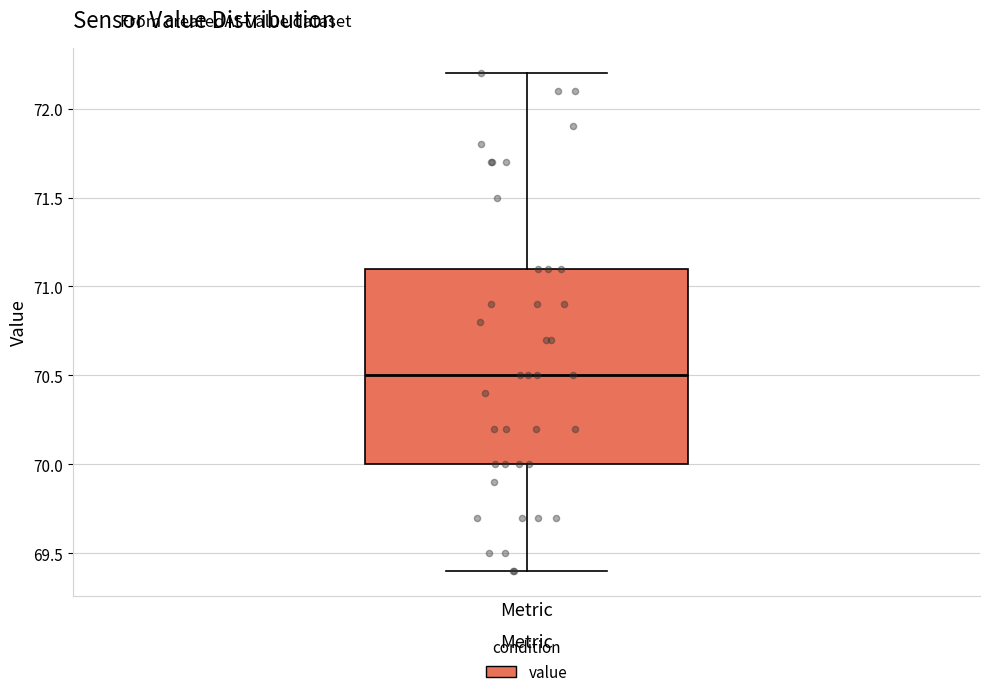

Where does the lower whisker of the box for Metric end on the y-axis? The values are not printed on the chart, so give them approximately, as read against the axis.

69.4